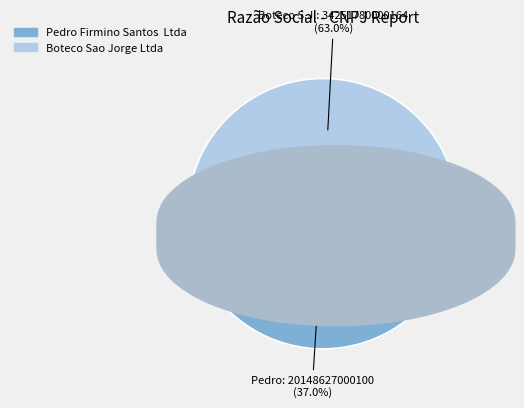

Approximately how many times larger is the value at Boteco Sao Jorge Ltda compared to Pedro Firmino Santos Ltda?

1.7